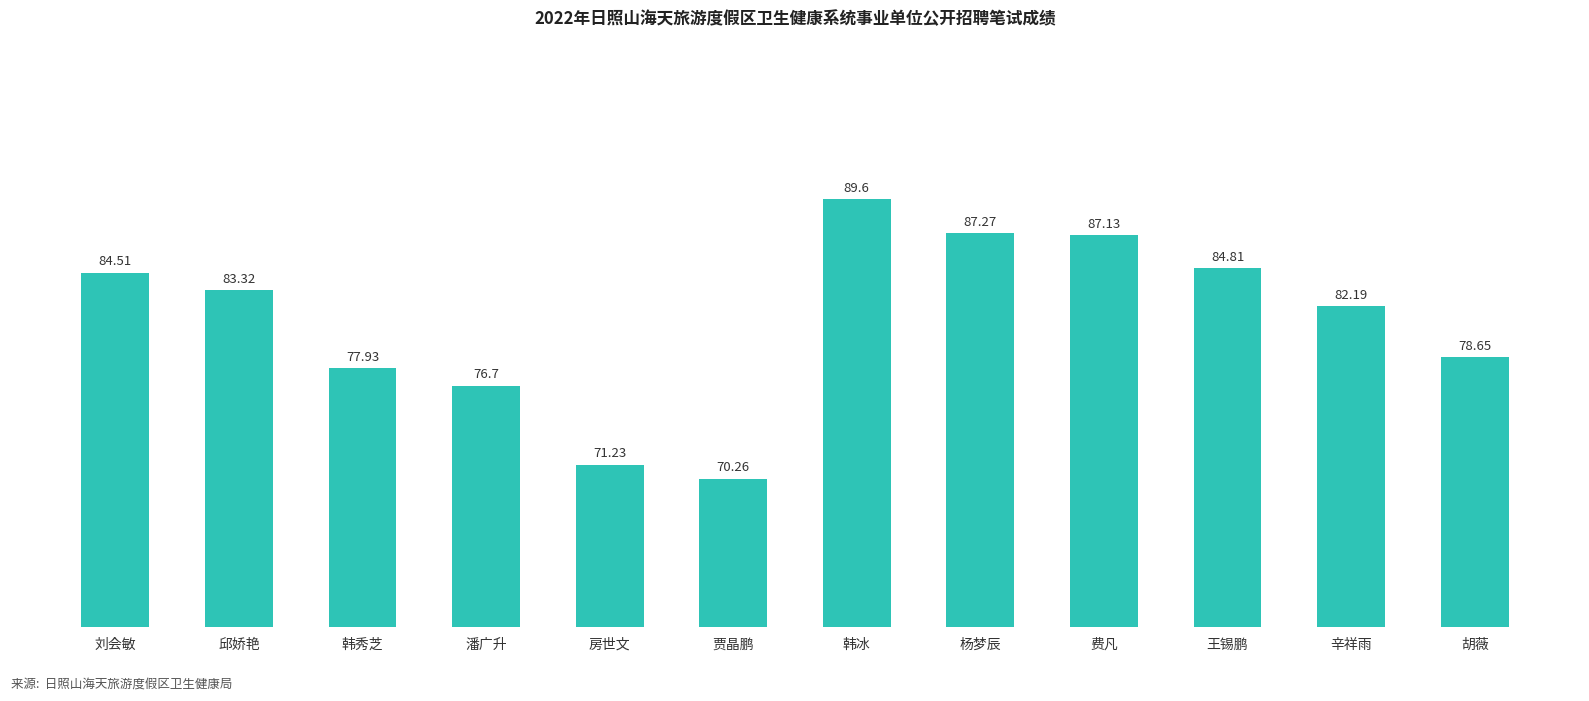

Reading right to left, what are all the values shown in this chart?

胡薇=78.7	辛祥雨=82.2	王锡鹏=84.8	费凡=87.1	杨梦辰=87.3	韩冰=89.6	贾晶鹏=70.3	房世文=71.2	潘广升=76.7	韩秀芝=77.9	邱娇艳=83.3	刘会敏=84.5